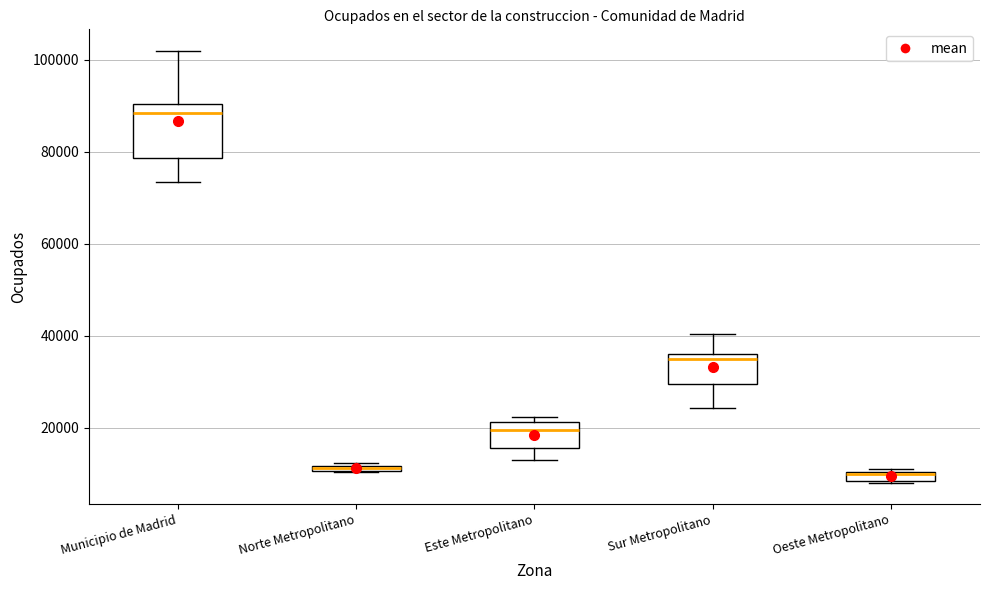

Comparing the boxes themselves (not the whiskers), which one is the tallest?

Municipio de Madrid